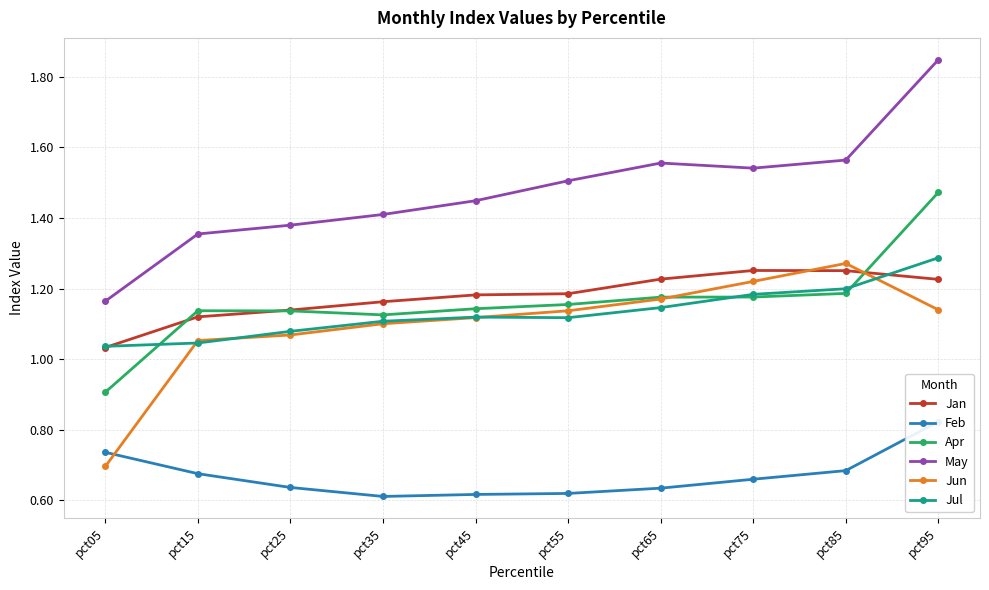

What is the value of the May point at the 3rd from the left?

1.4